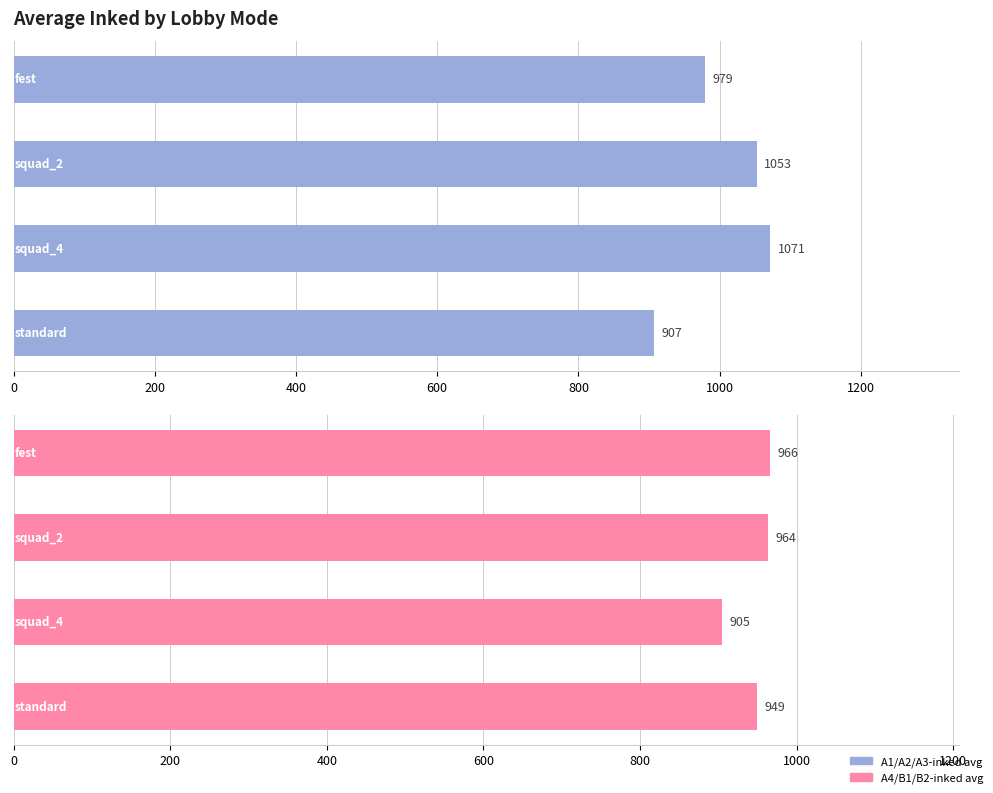

What is the value of the A4/B1/B2-inked avg bar at the 3rd from the left?

963.7